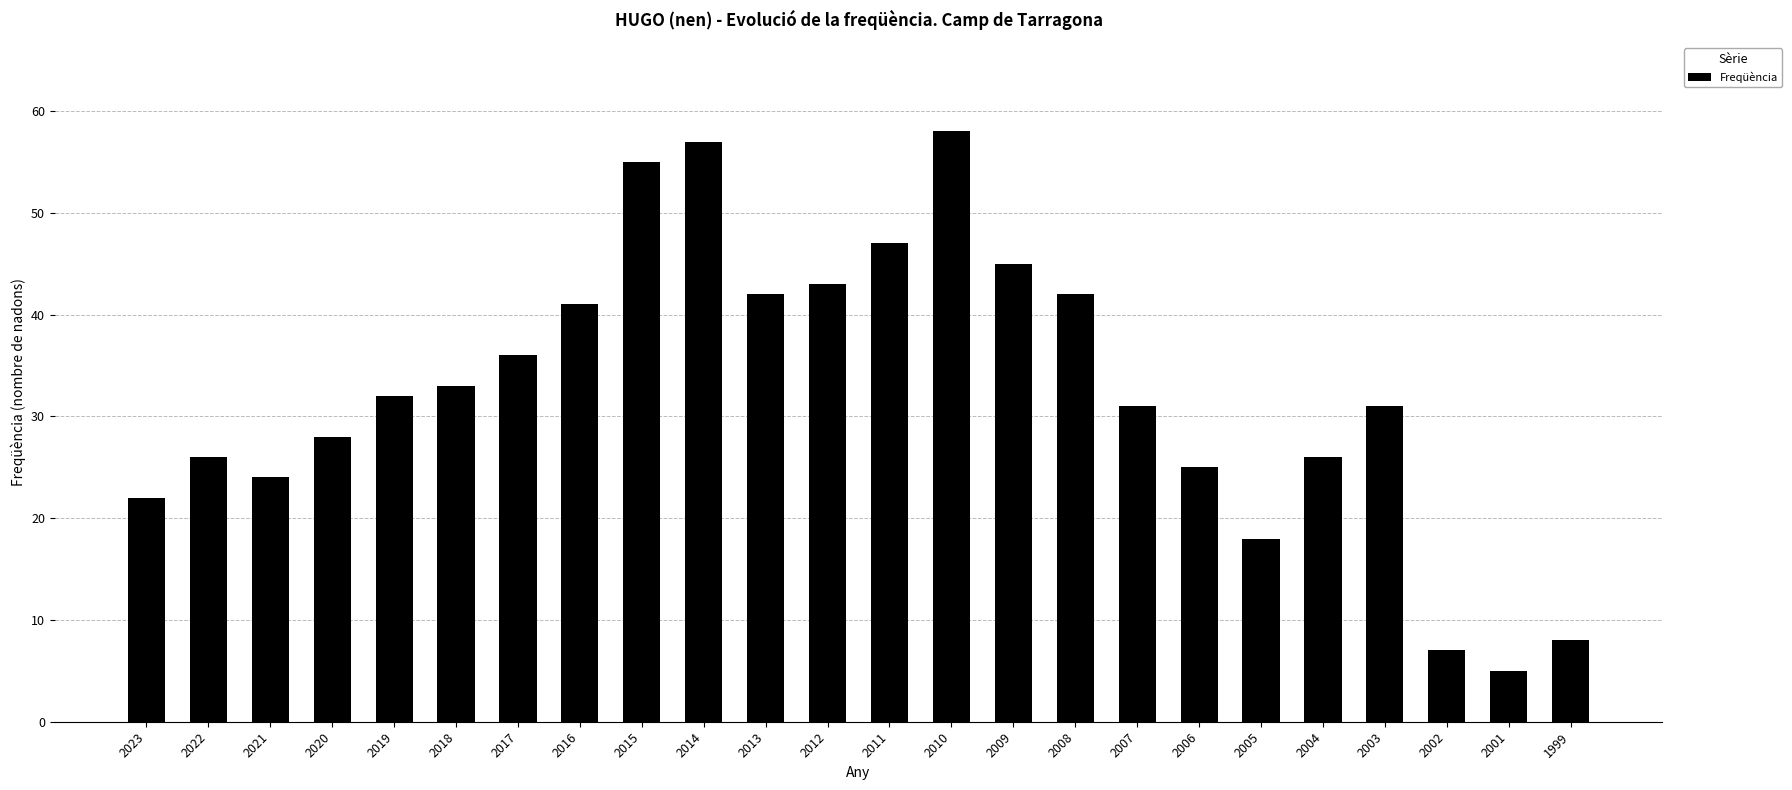

The value at 2011 is 33. True or false?

False